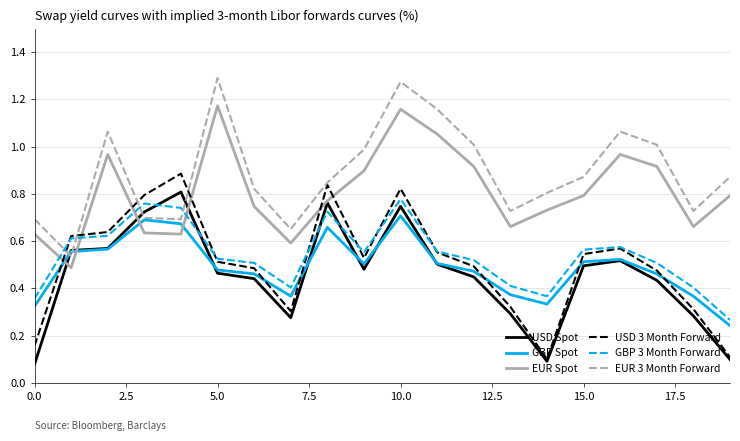

After their last crossing, which series has the higher values: EUR 3 Month Forward or GBP 3 Month Forward?

EUR 3 Month Forward